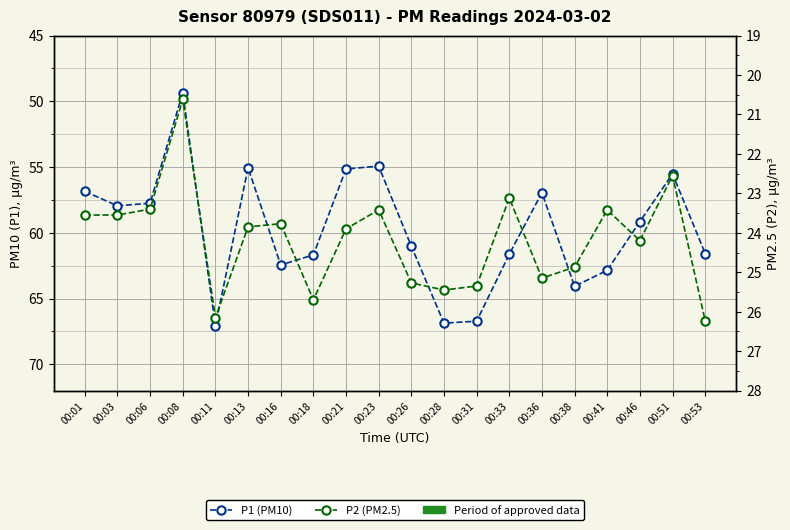

What is the spread (max minus min) of values at 00:11?

40.9